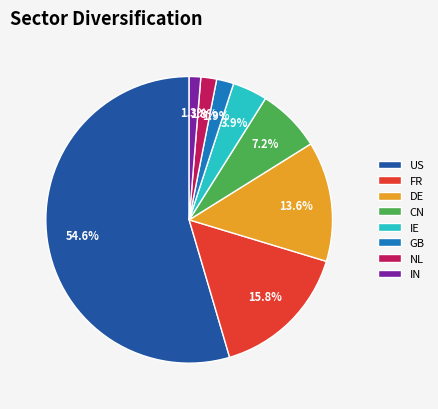

Count the number of slices in the pie.

8